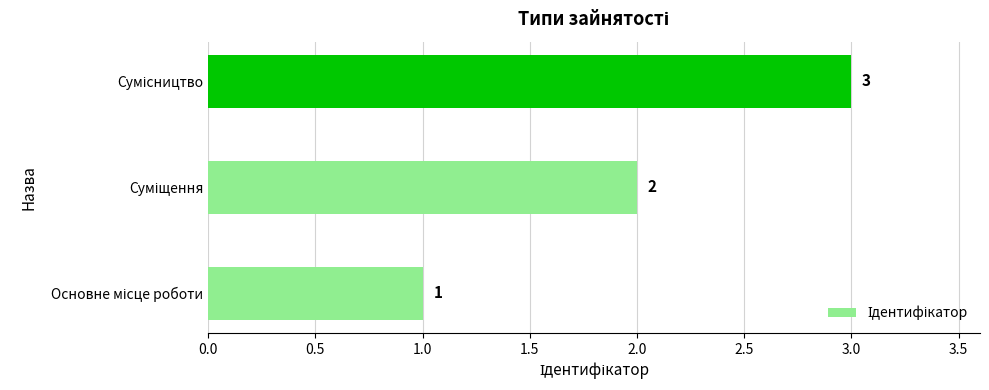

How many bars are there in total?

3